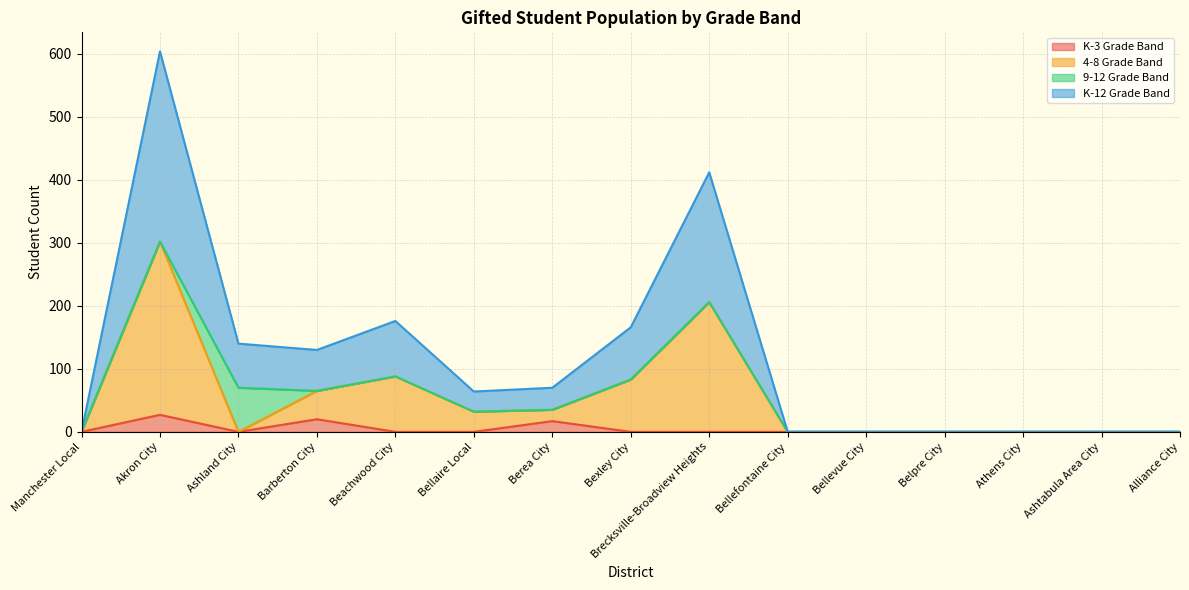

At which category does 4-8 Grade Band reach its first local valley?

Ashland City